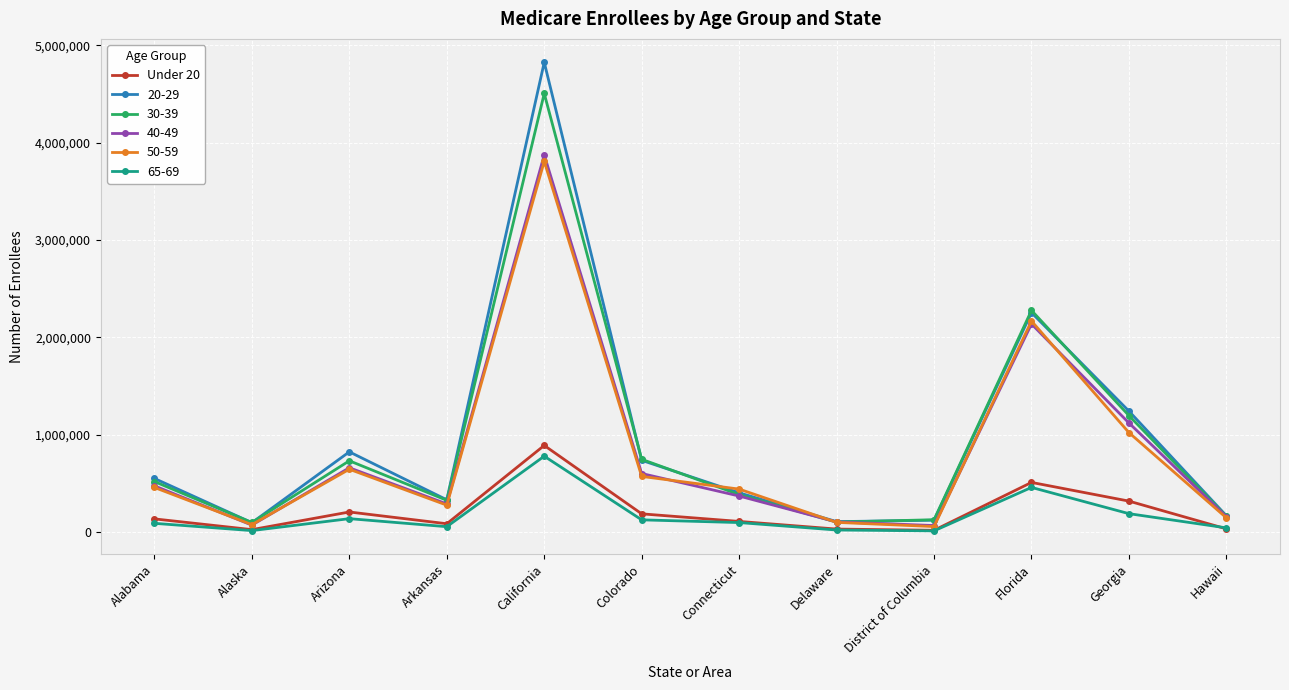

At which category is the sum across all series the highest?

California